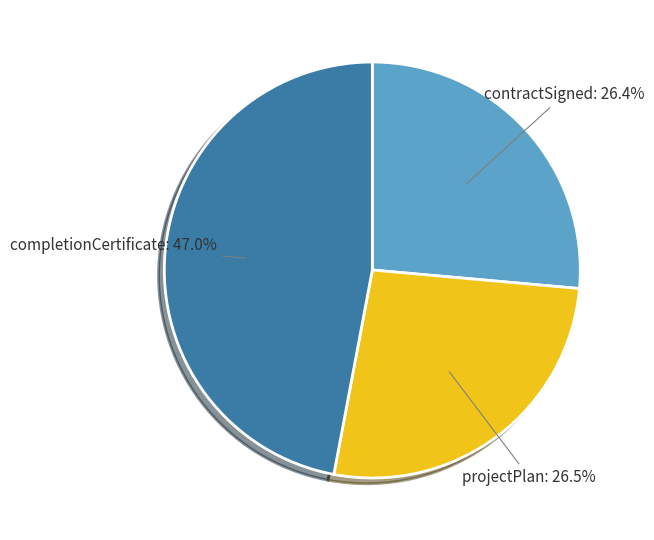

How many segments does this pie chart have?

3